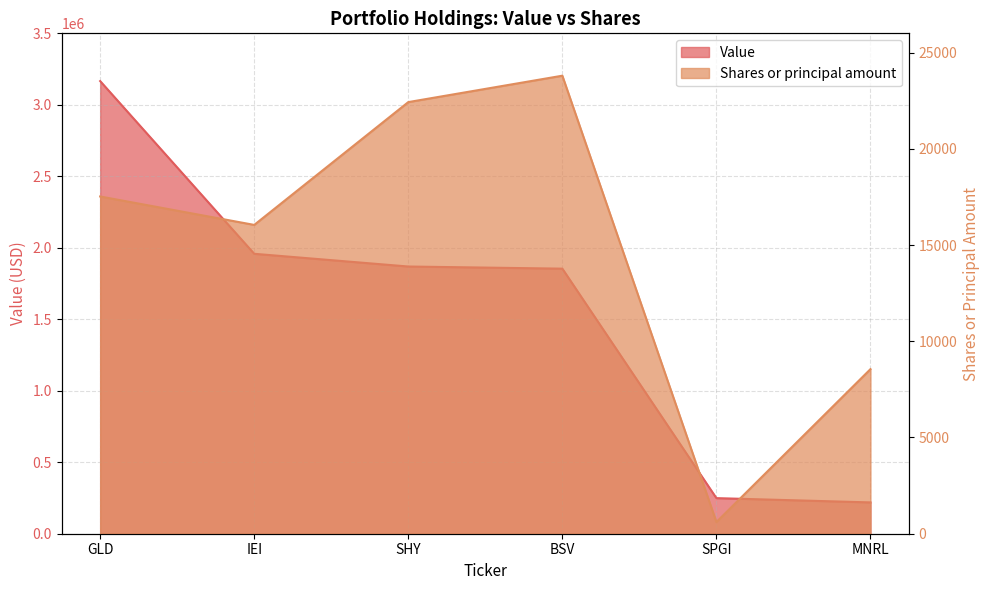

True or false: Shares or principal amount and Value cross at least once.

False